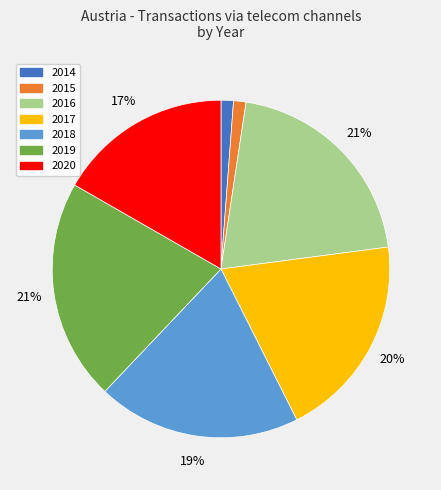

The 2019 slice represents 27% of the pie. True or false?

False